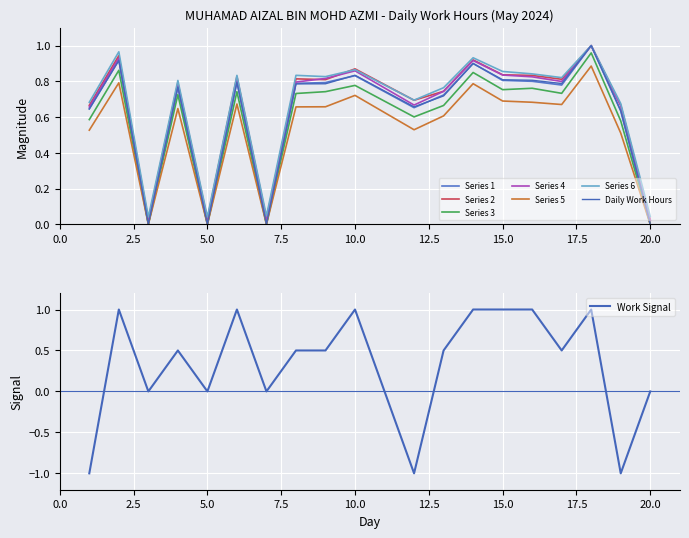

At which label is the value closest to 0?

3